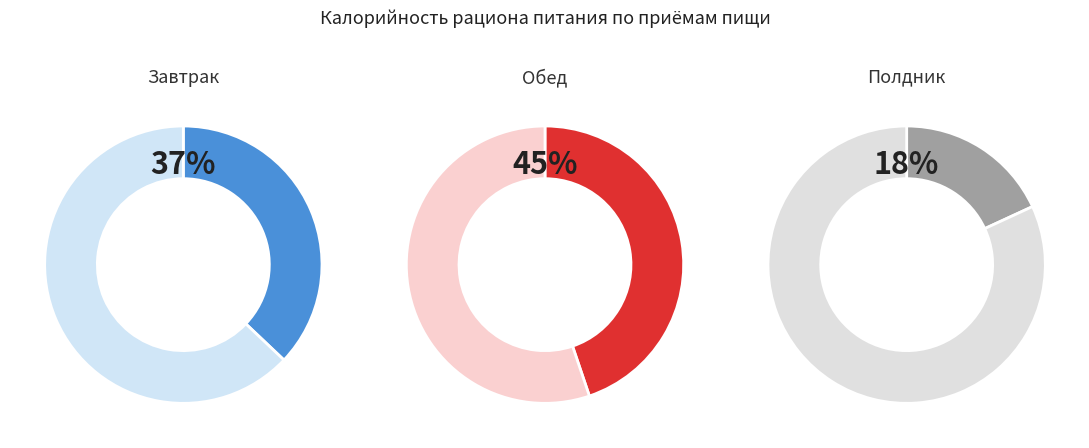

What is the ratio of the value at Полдник to the value at Завтрак?

0.5